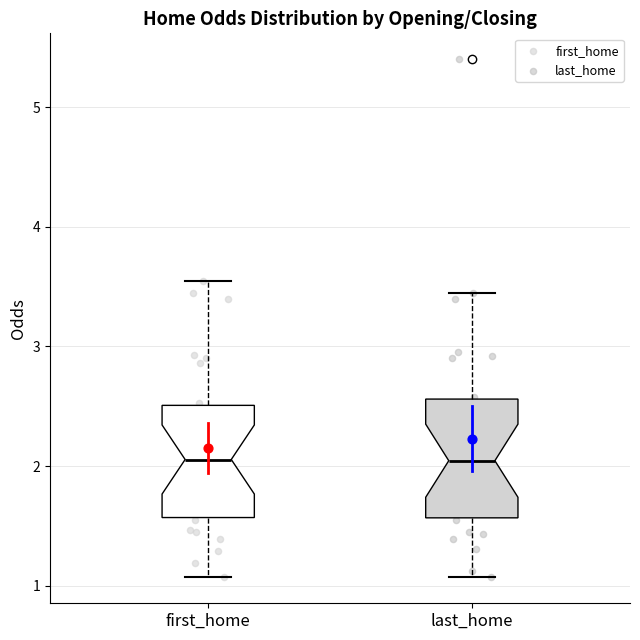

Reading left to right, read every box against the y-axis: the position of its median line, the range the box covers, and the ends of its whiskers. The values are not printed on the chart, so give them approximately, as read against the axis.

first_home: median 2.1, box 1.6 to 2.5, whiskers 1.1 to 3.6
last_home: median 2.0, box 1.6 to 2.6, whiskers 1.1 to 3.5